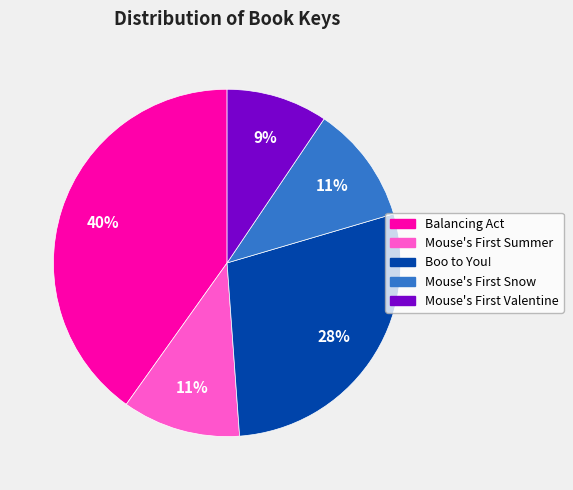

Which category has the biggest portion of the pie?

Balancing Act